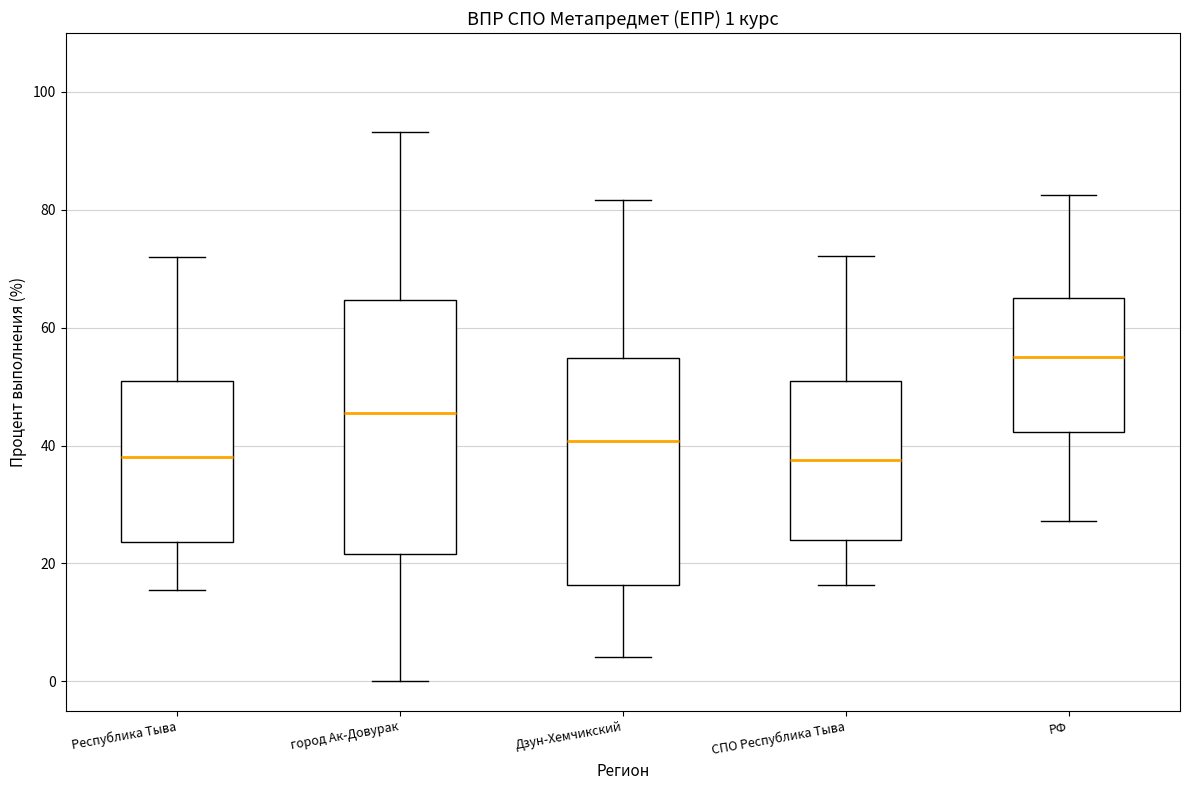

Which box is the tallest, from its lower edge to its upper edge?

город Ак-Довурак